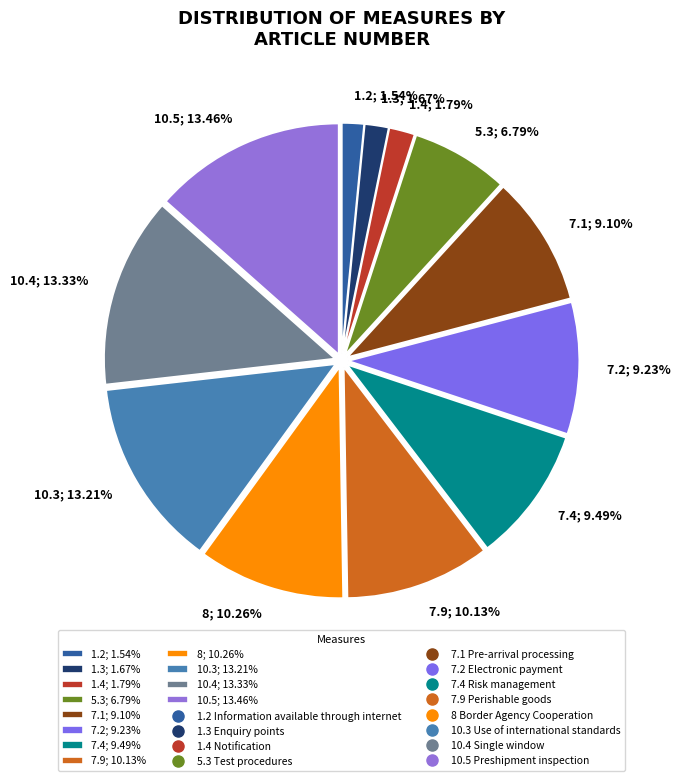

Is there any slice that represents more than half of the pie?

No